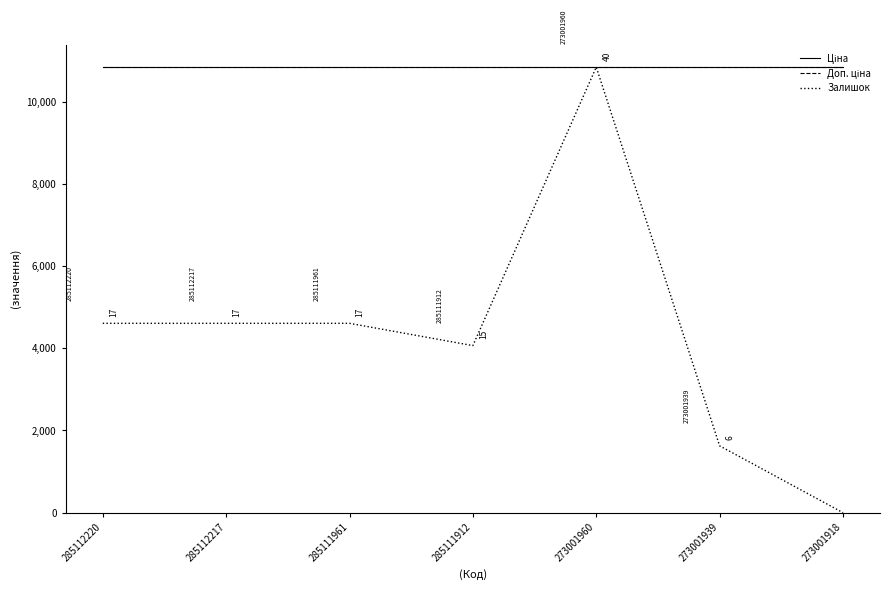

Is this an area chart (filled region under the line)?

No